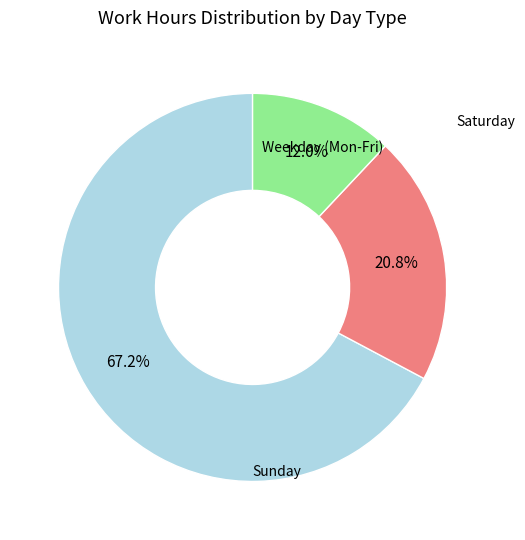

Is there a majority slice in this chart?

Yes